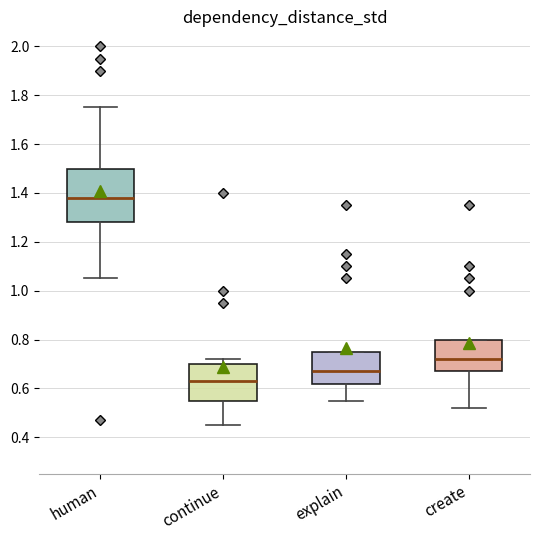

Where is the lower edge of the box for human on the y-axis? The values are not printed on the chart, so give them approximately, as read against the axis.

1.28